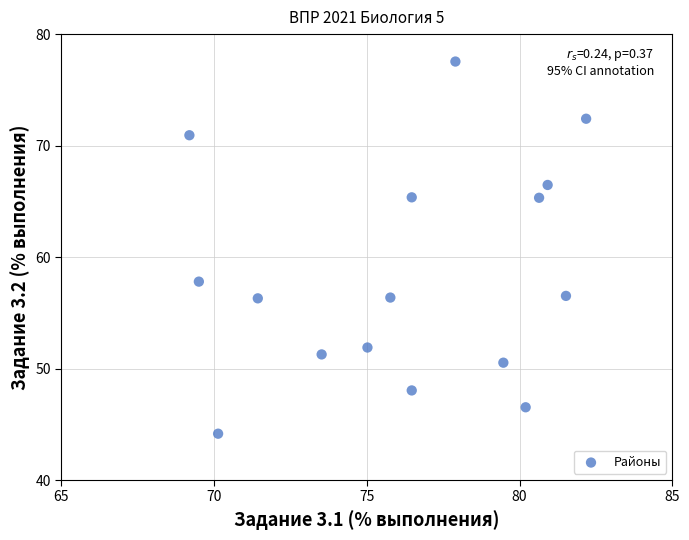

What is the range of X values (max minus min)?

13.0